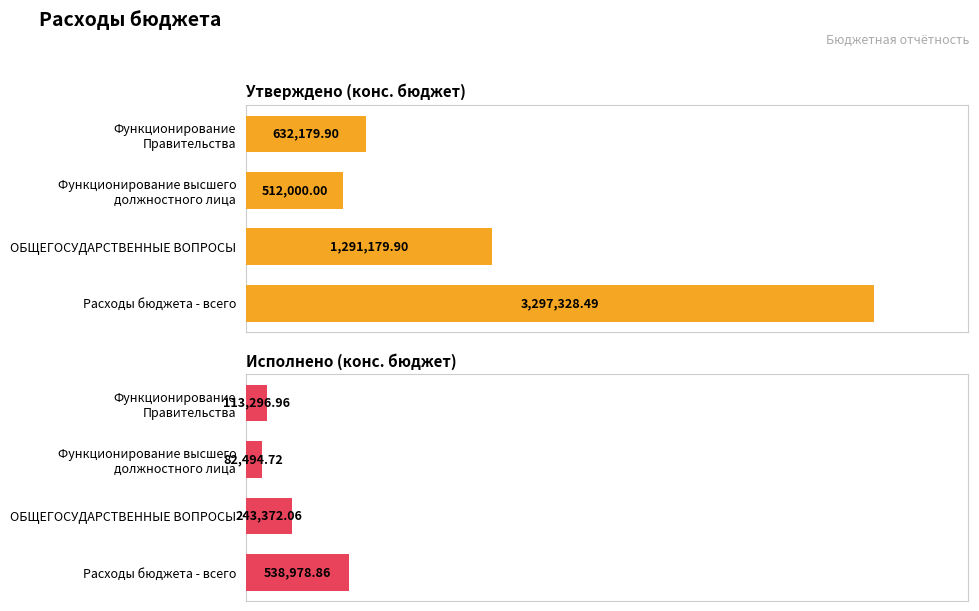

Which series has the largest total across all categories?

Утверждено (конс. бюджет)